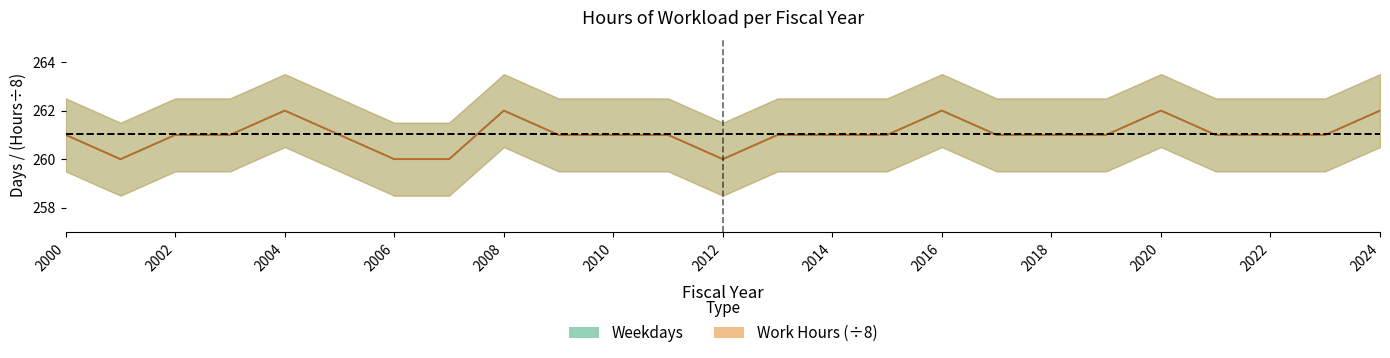

The Work Hours series shows 261 at 2009. True or false?

True